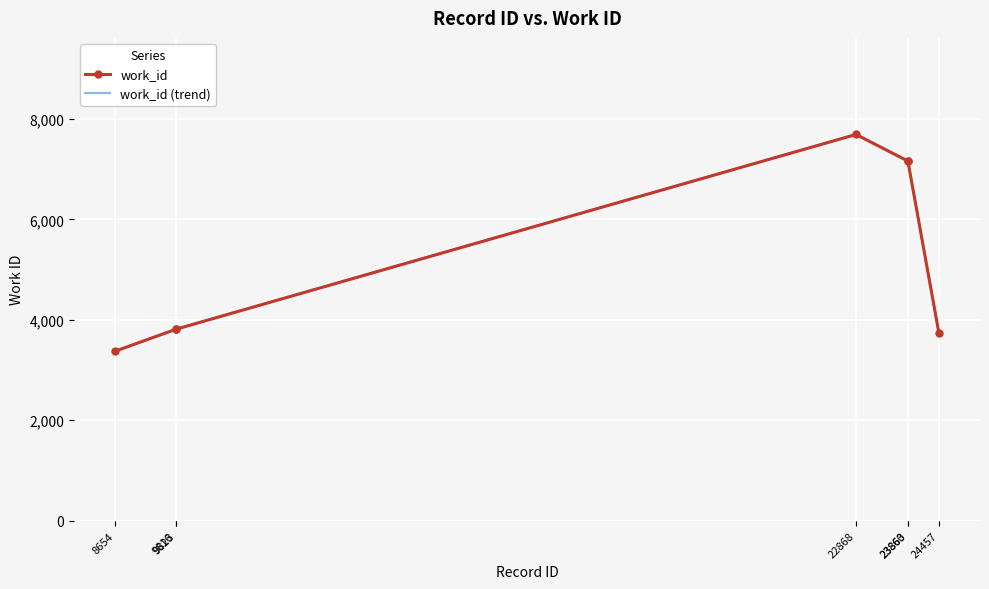

Reading right to left, list all the values displayed in this chart.

3745	7163	7163	7691	3815	3812	3377